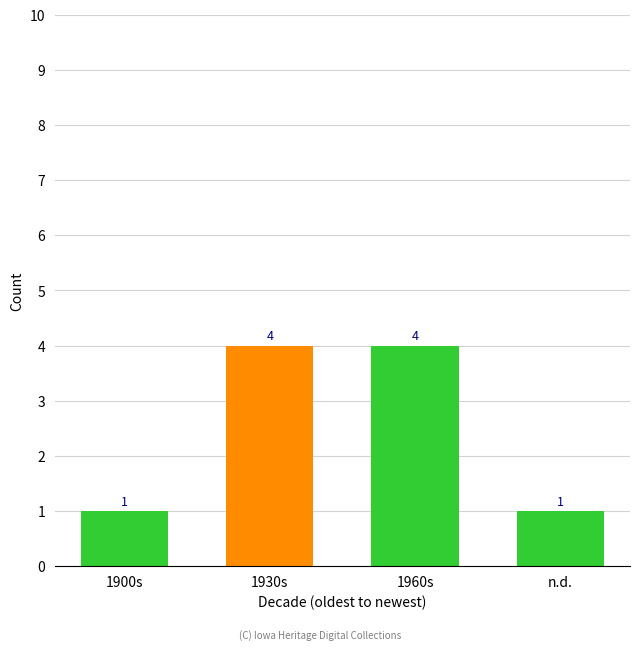

What position from the left is n.d.?

4